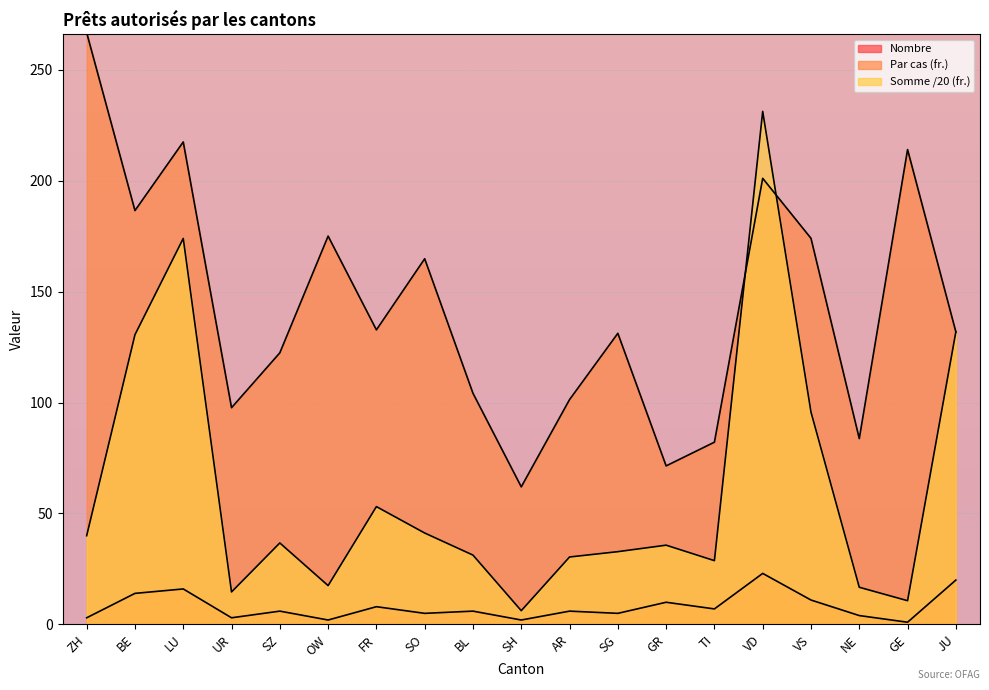

Rank the categories by Par cas (fr.) value from lowest to highest.

SH, GR, TI, NE, UR, AR, BL, SZ, SG, JU, FR, SO, VS, OW, BE, VD, GE, LU, ZH